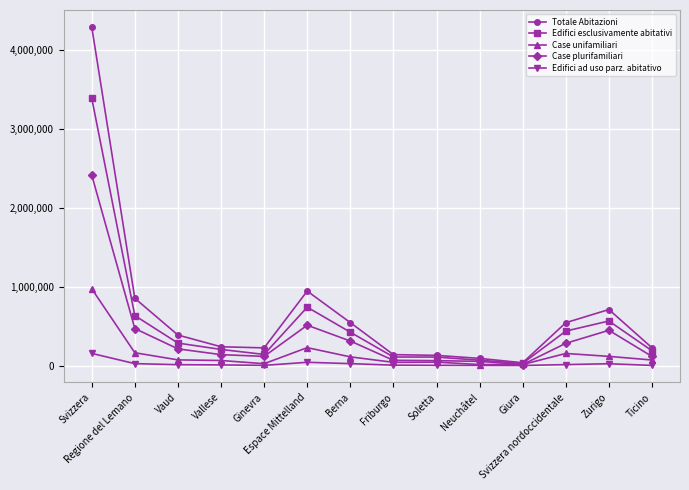

List the series in order of their overall mean, lowest first.

Edifici ad uso parz. abitativo, Case unifamiliari, Case plurifamiliari, Edifici esclusivamente abitativi, Totale Abitazioni